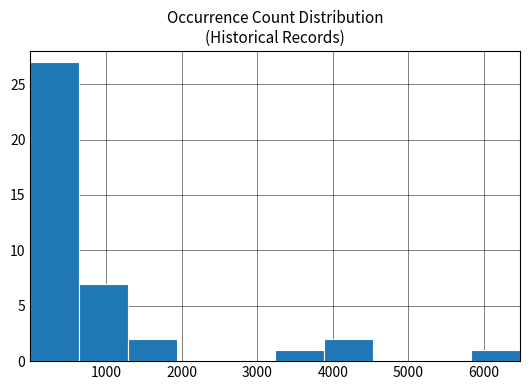

Reading left to right, transcribe this chart: for each bar, give the range it covers on the x-axis and its height. Neither the bar edges nor the heights are printed on the chart, so give them approximately, as read against the axes.

0 to 600: 27
600 to 1300: 7
1300 to 1900: 2
1900 to 2600: 0
2600 to 3200: 0
3200 to 3900: 1
3900 to 4500: 2
4500 to 5200: 0
5200 to 5800: 0
5800 to 6500: 1